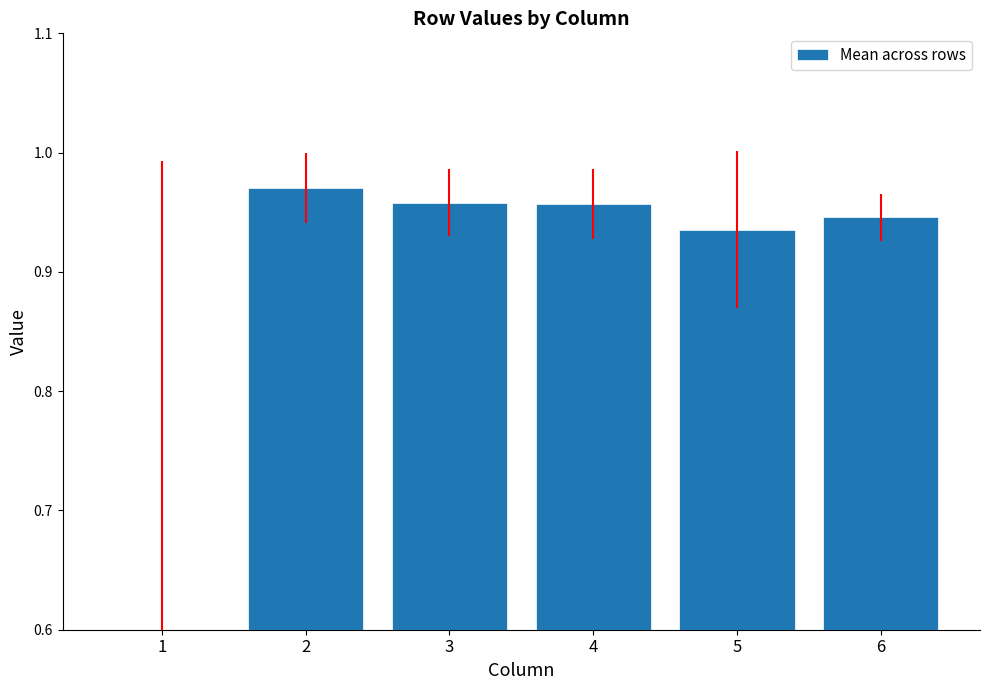

What is the sum of all values?

5.3